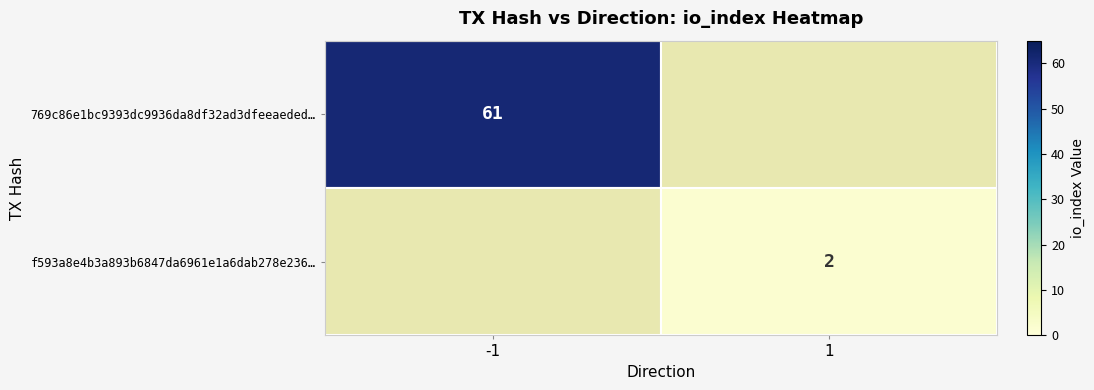

True or false: 769c86e1bc9393dc9936da8df32ad3dfeeaeded… has a value of 61 at -1.

True